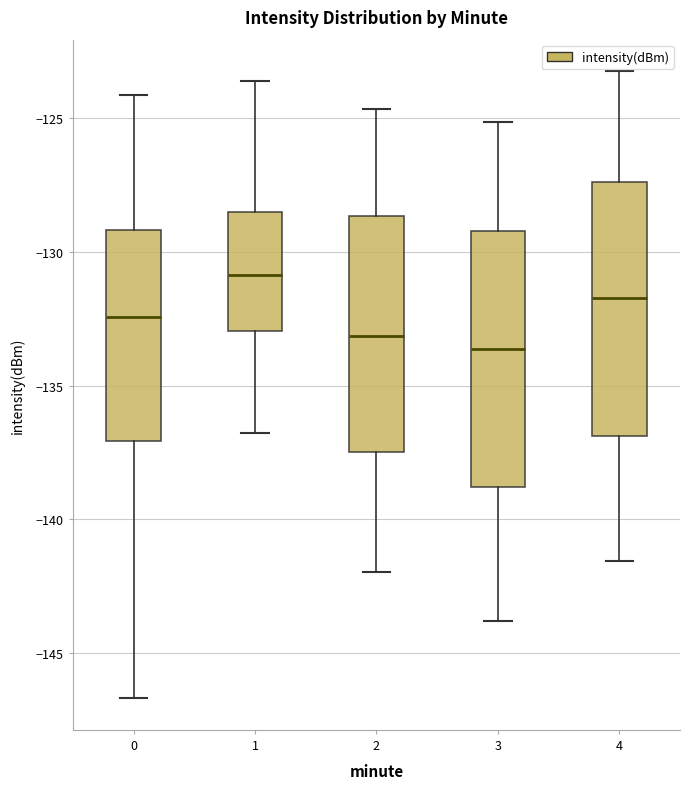

Where does the lower whisker of the box at x = 2 end on the y-axis? The values are not printed on the chart, so give them approximately, as read against the axis.

-142.0